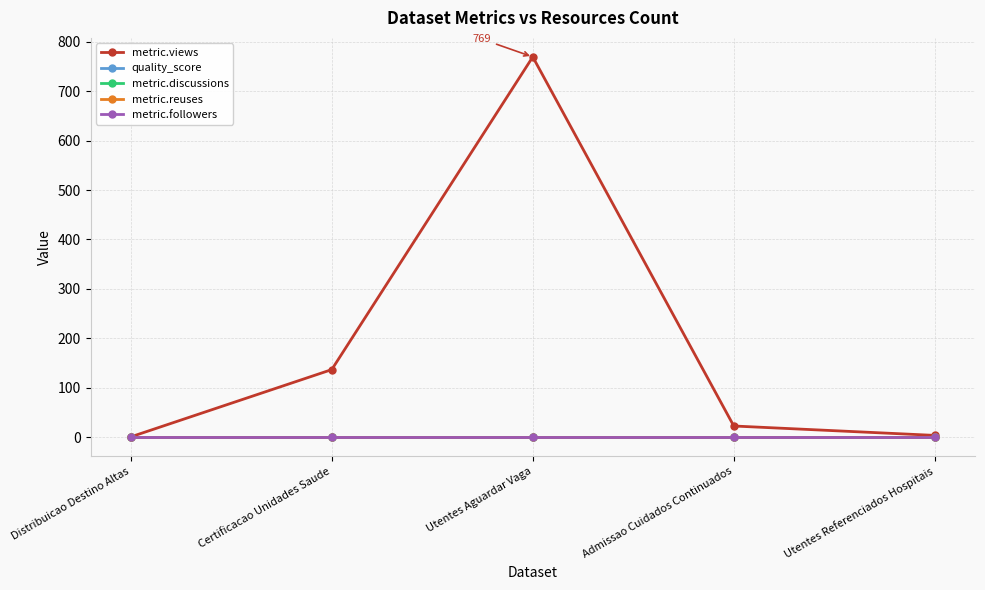

What is the total value across all series at Certificacao Unidades Saude?

137.6